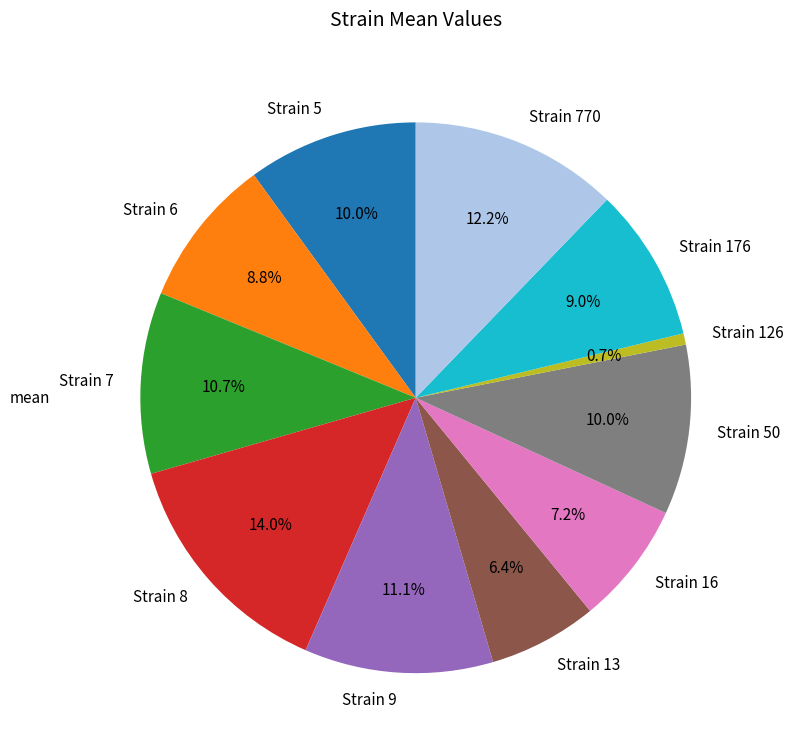

What is the largest slice in the pie chart?

Strain 8